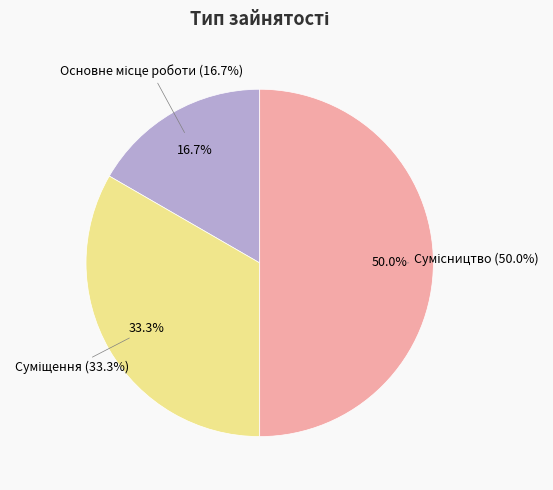

Rank the categories by value from lowest to highest.

Основне місце роботи, Суміщення, Сумісництво